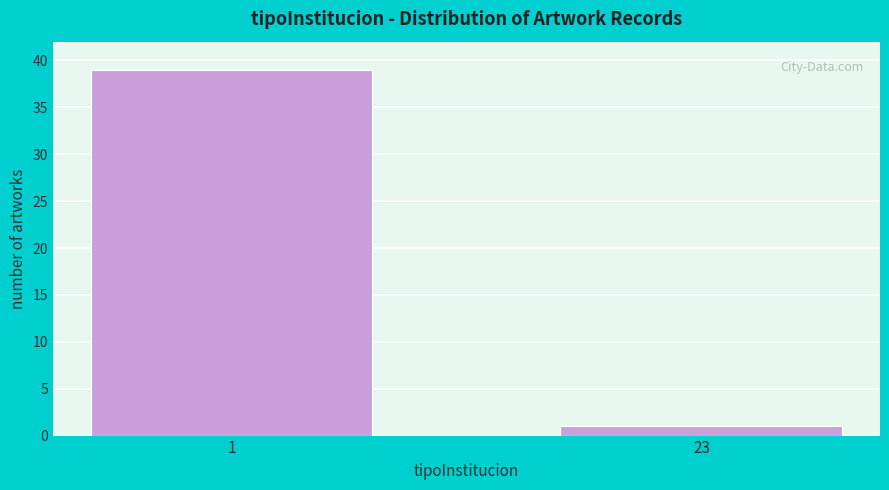

Reading right to left, extract all data points from this chart.

1	39